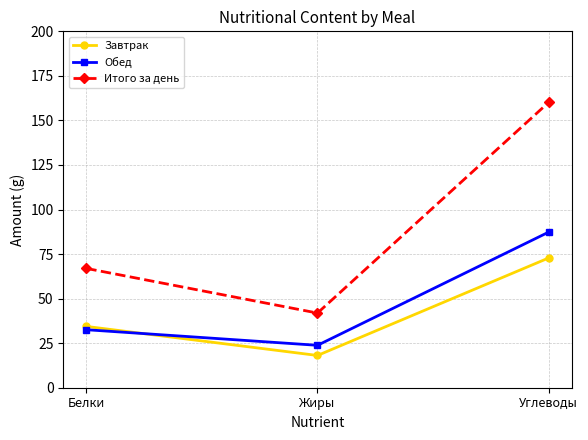

What is the label of the 2nd point from the left?

Жиры